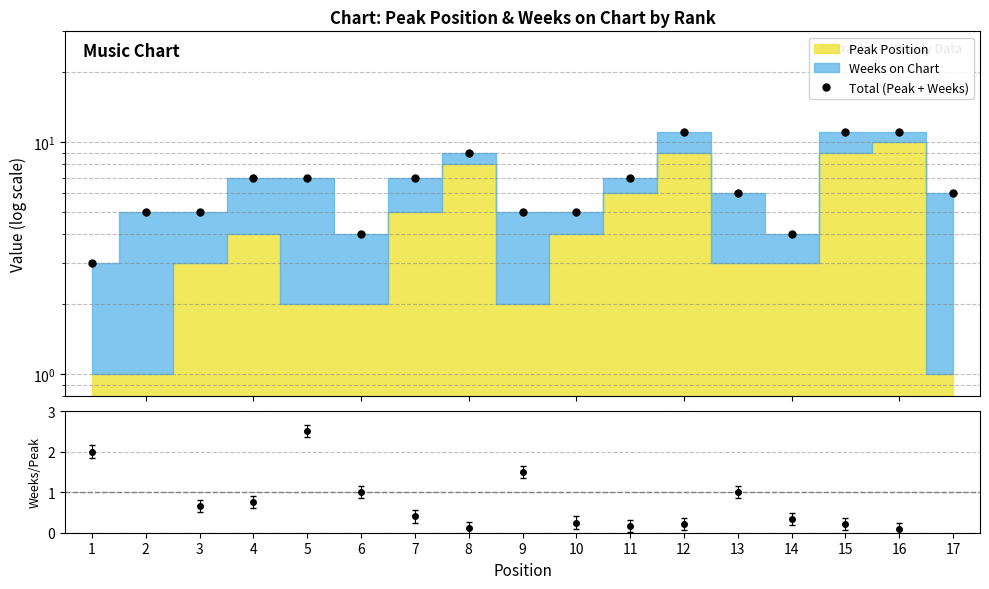

List the labels in order of value, smallest first.

1, 6, 14, 2, 3, 9, 10, 13, 17, 4, 5, 7, 11, 8, 12, 15, 16